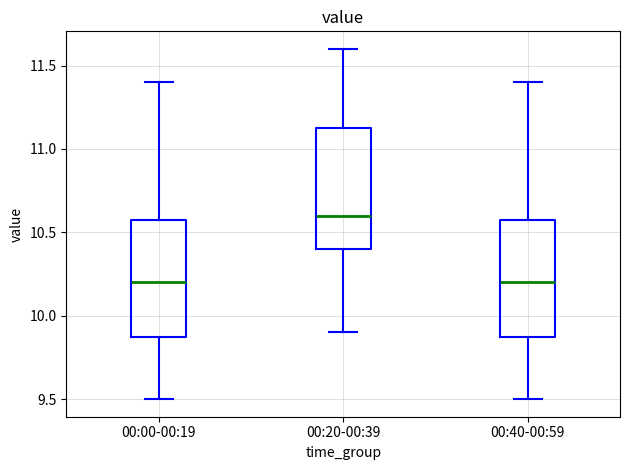

Reading left to right, read every box against the y-axis: the position of its median line, the range the box covers, and the ends of its whiskers. The values are not printed on the chart, so give them approximately, as read against the axis.

00:00-00:19: median 10.20, box 9.90 to 10.60, whiskers 9.50 to 11.40
00:20-00:39: median 10.60, box 10.40 to 11.15, whiskers 9.90 to 11.60
00:40-00:59: median 10.20, box 9.90 to 10.60, whiskers 9.50 to 11.40